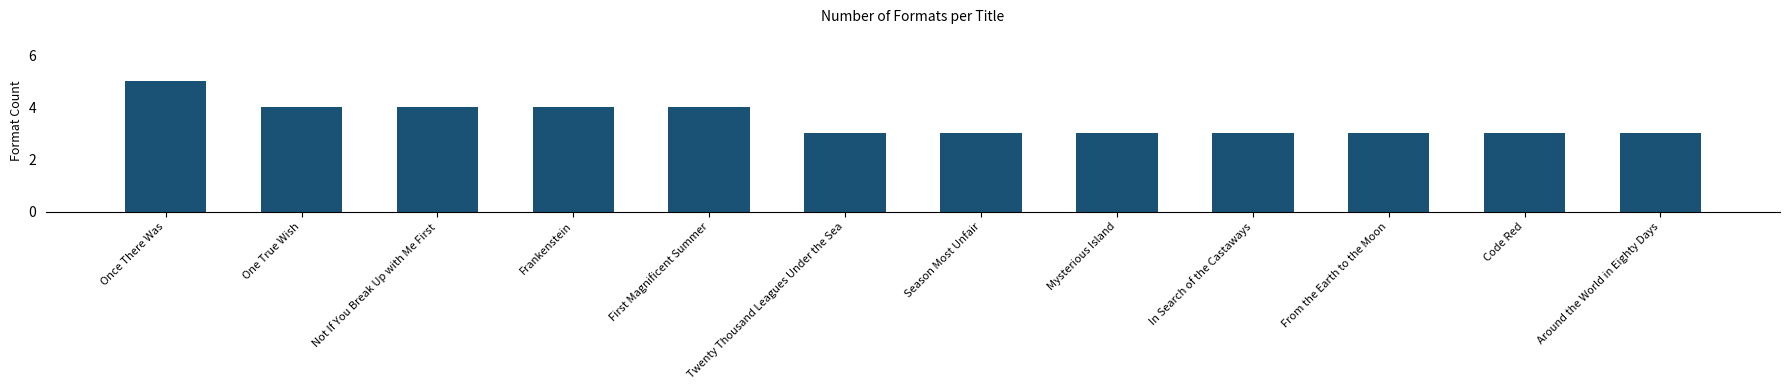

How many values are between 3 and 4?

11